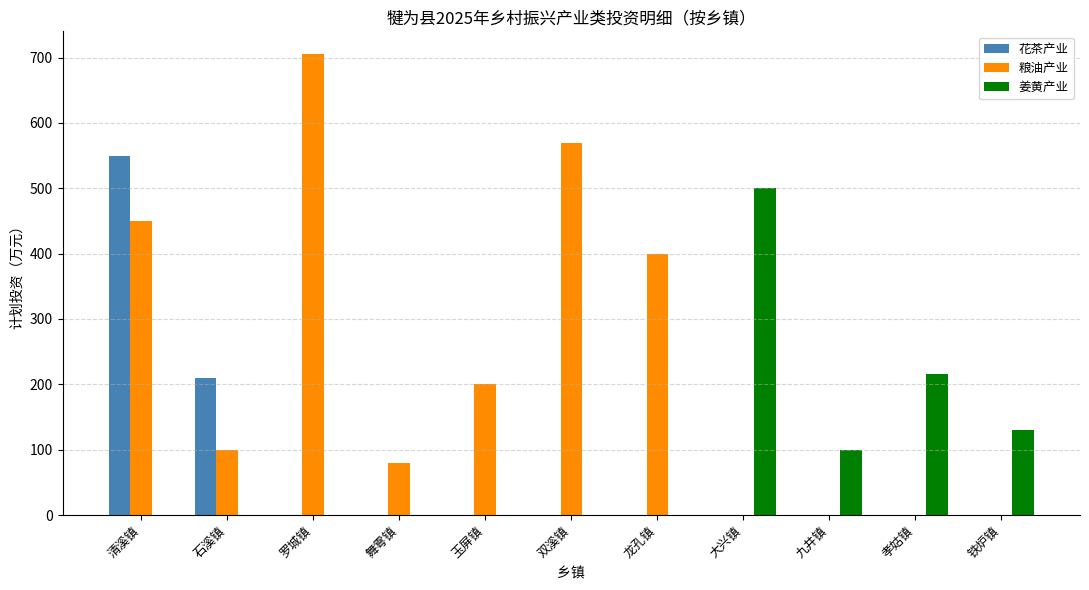

Reading left to right, transcribe all the data shown in this chart.

花茶产业: 清溪镇=550	石溪镇=210	罗城镇=0	舞雩镇=0	玉屏镇=0	双溪镇=0	龙孔镇=0	大兴镇=0	九井镇=0	孝姑镇=0	铁炉镇=0
粮油产业: 清溪镇=450	石溪镇=100	罗城镇=705	舞雩镇=80	玉屏镇=200	双溪镇=570	龙孔镇=400	大兴镇=0	九井镇=0	孝姑镇=0	铁炉镇=0
姜黄产业: 清溪镇=0	石溪镇=0	罗城镇=0	舞雩镇=0	玉屏镇=0	双溪镇=0	龙孔镇=0	大兴镇=500	九井镇=100	孝姑镇=216	铁炉镇=130